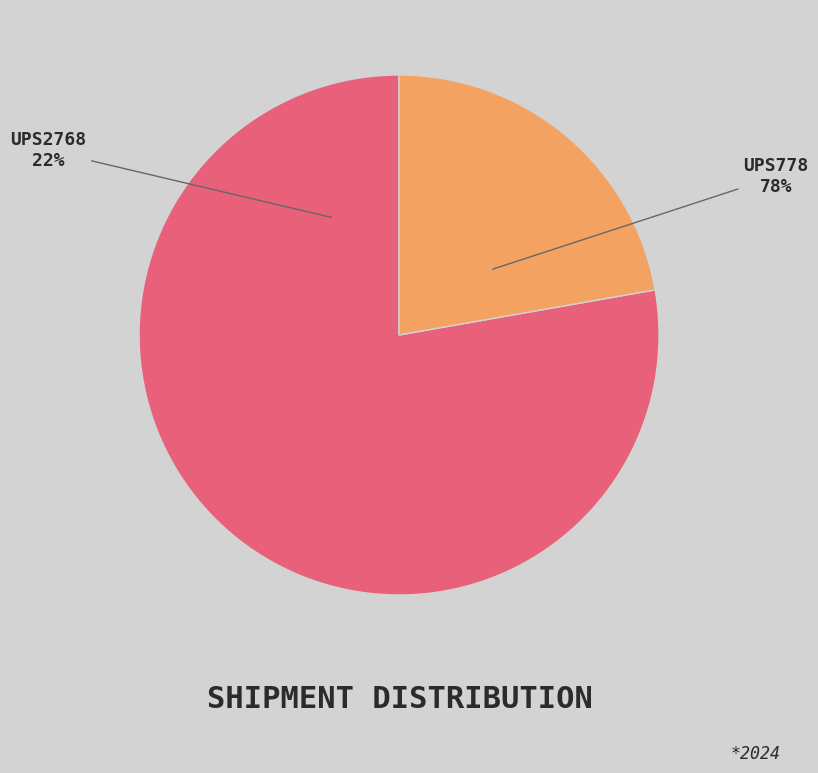

Rank the categories by value from highest to lowest.

UPS778, UPS2768